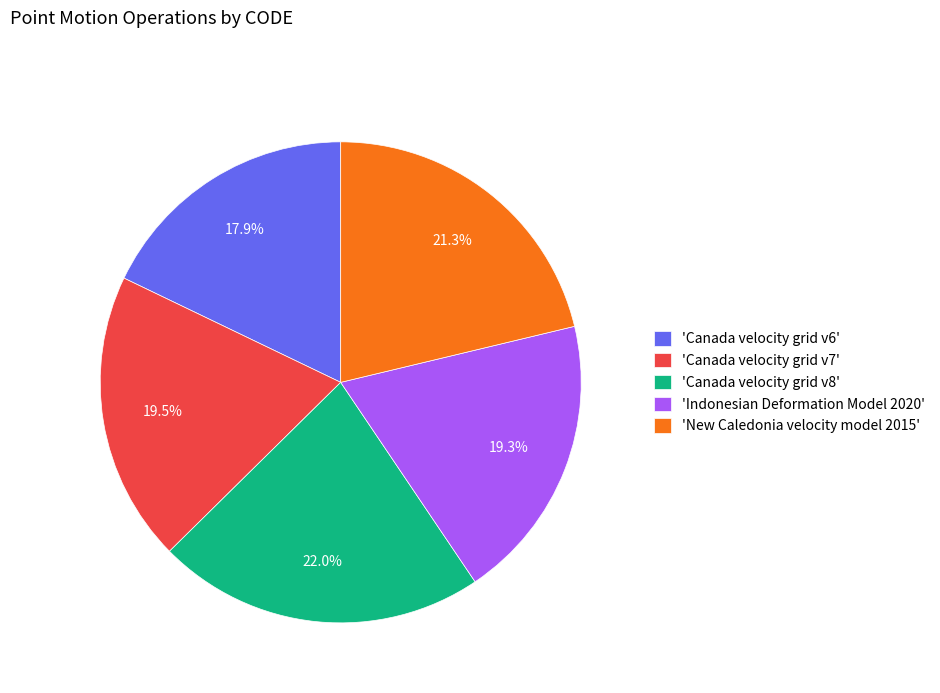

Do 'Canada velocity grid v7' and 'New Caledonia velocity model 2015' together represent more than half of the pie?

No